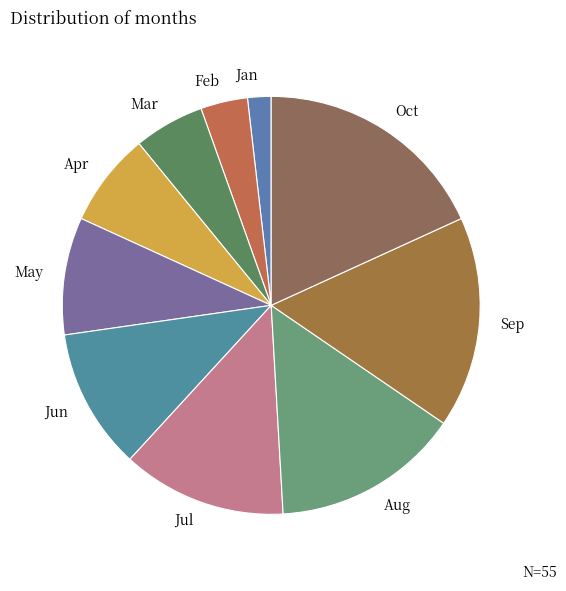

Combined, do Feb and Aug account for over 50%?

No